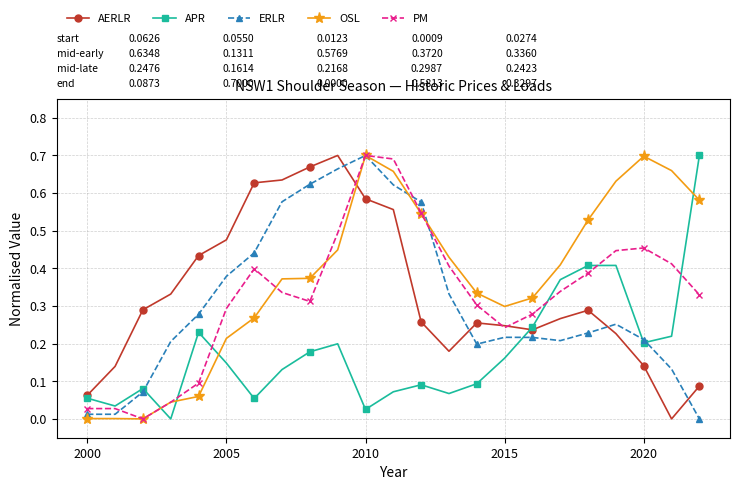

What is the sum of all ERLR values?

7.2